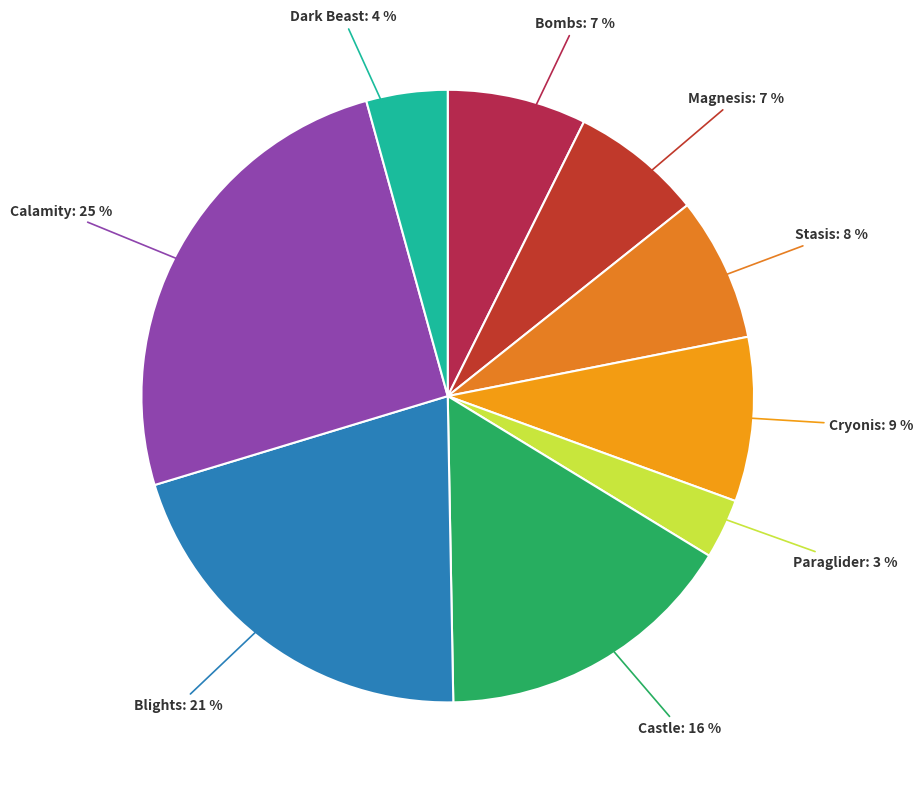

Which category has the biggest portion of the pie?

Calamity